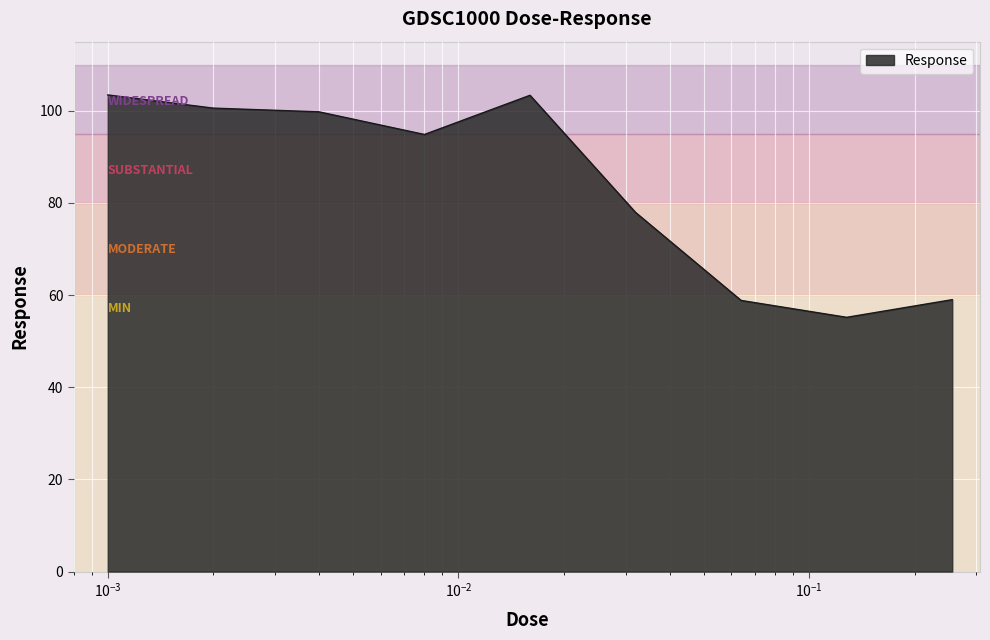

What is the difference between the maximum and minimum values?

48.3